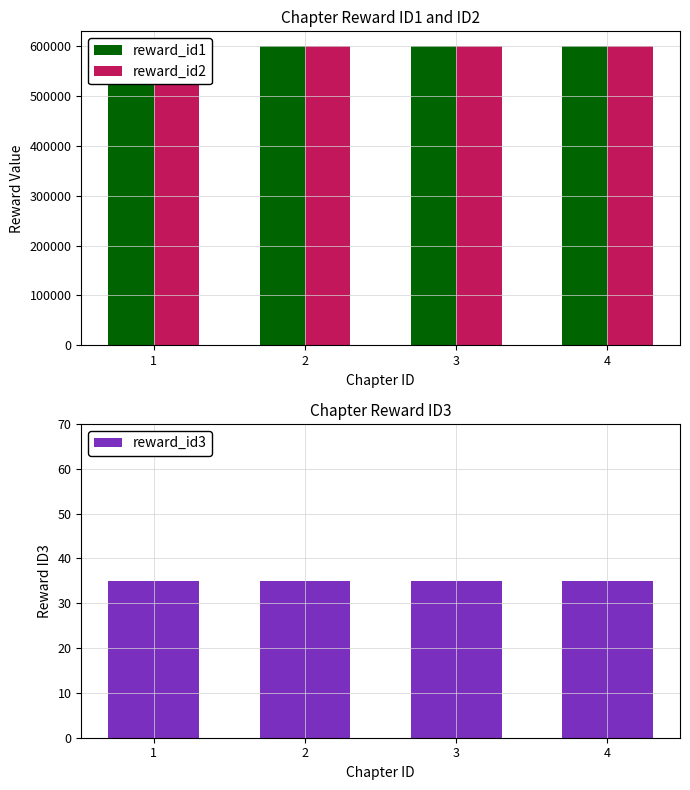

How many data points does each series have?

4